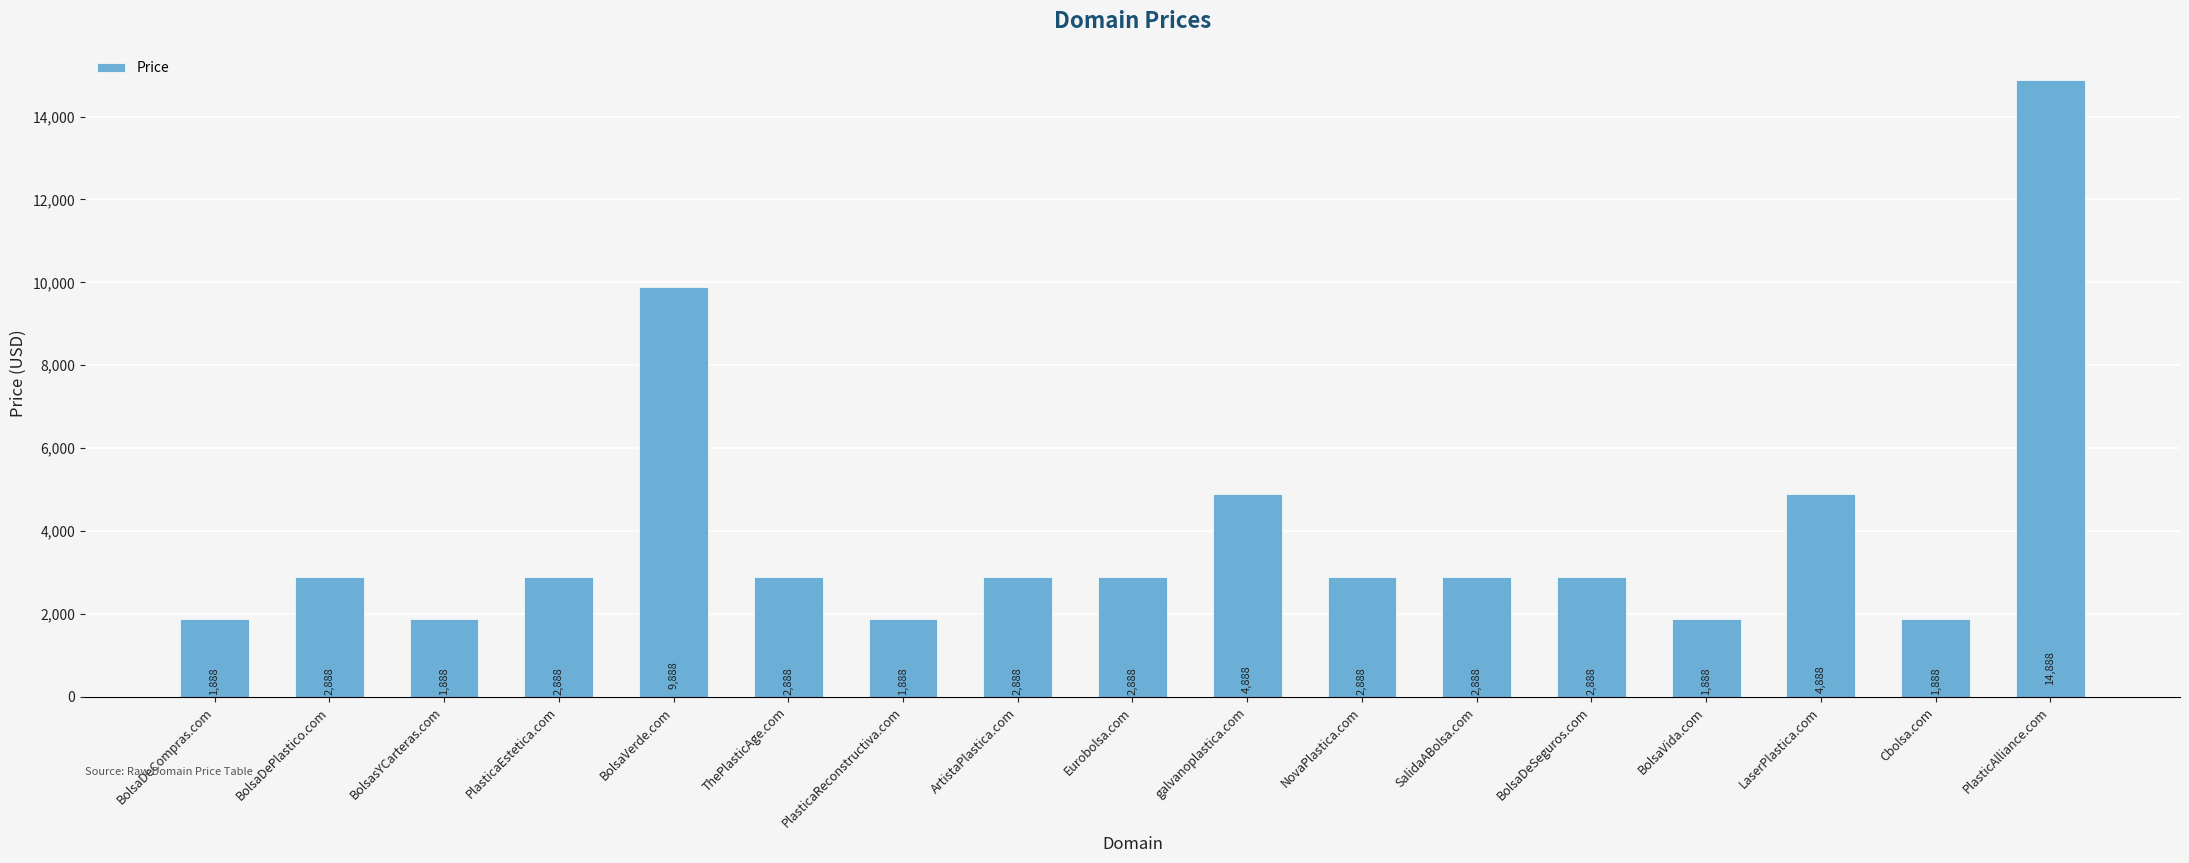

How many data points are less than 2888?

5